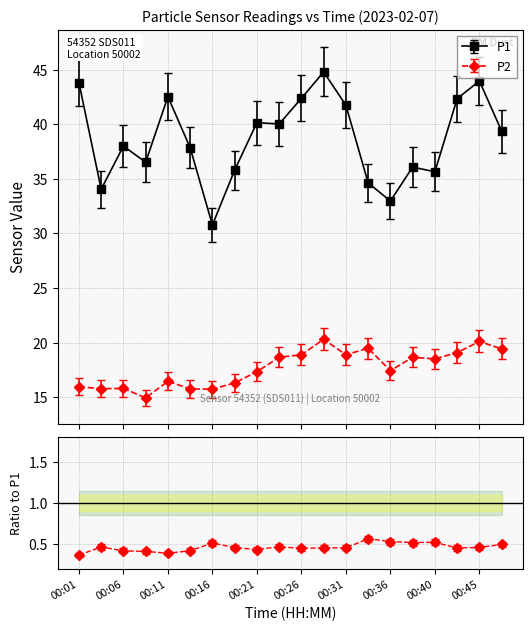

What is the average value of the P2 series?

17.7